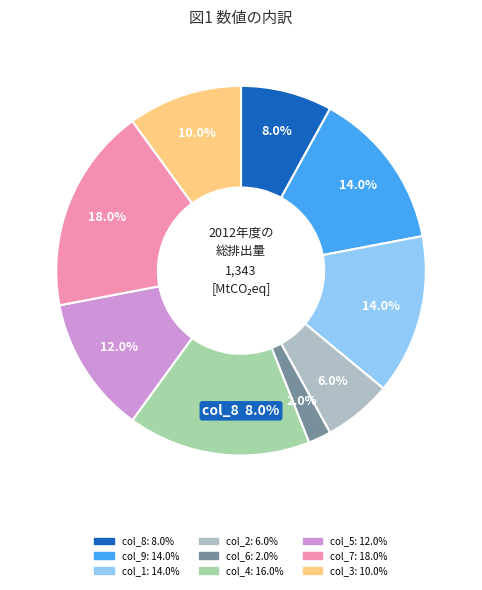

Is there a majority slice in this chart?

No